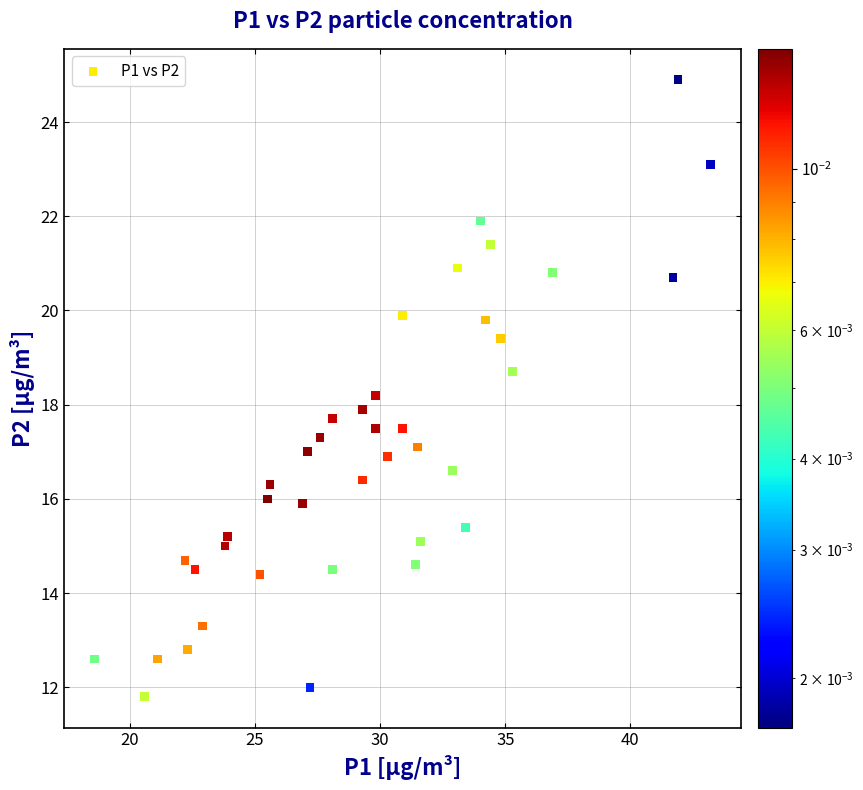

What is the range of X values (max minus min)?

24.6